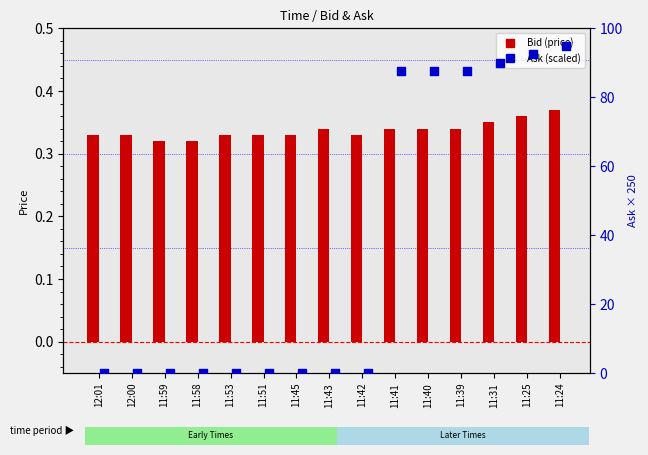

At how many categories does at least one series exceed 46?

6